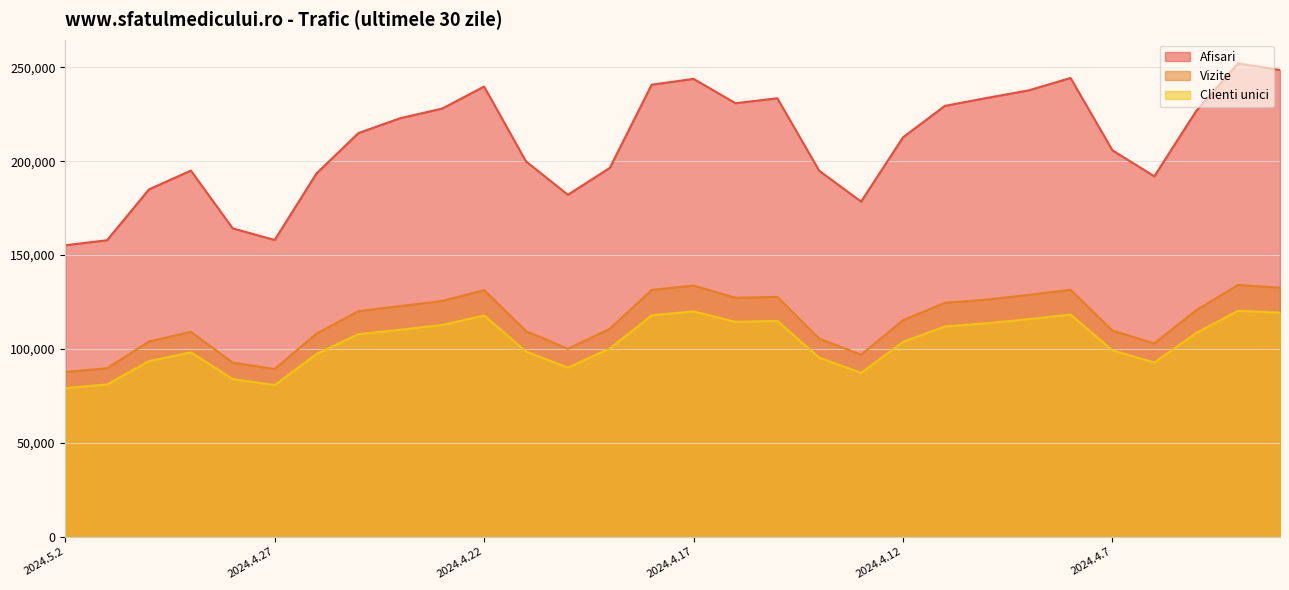

At which category does Clienti unici reach its first local peak?

2024.4.29